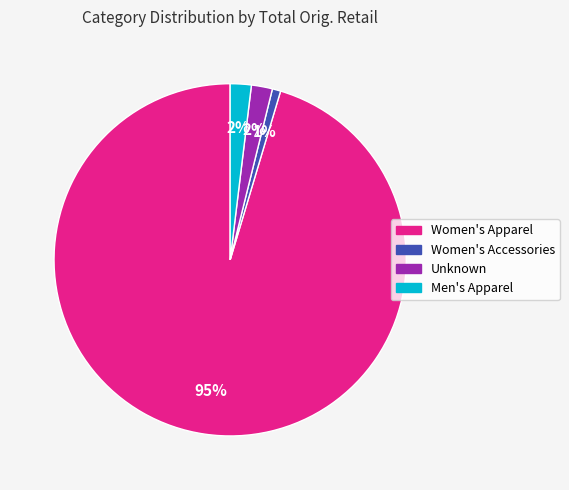

Count the number of slices in the pie.

4